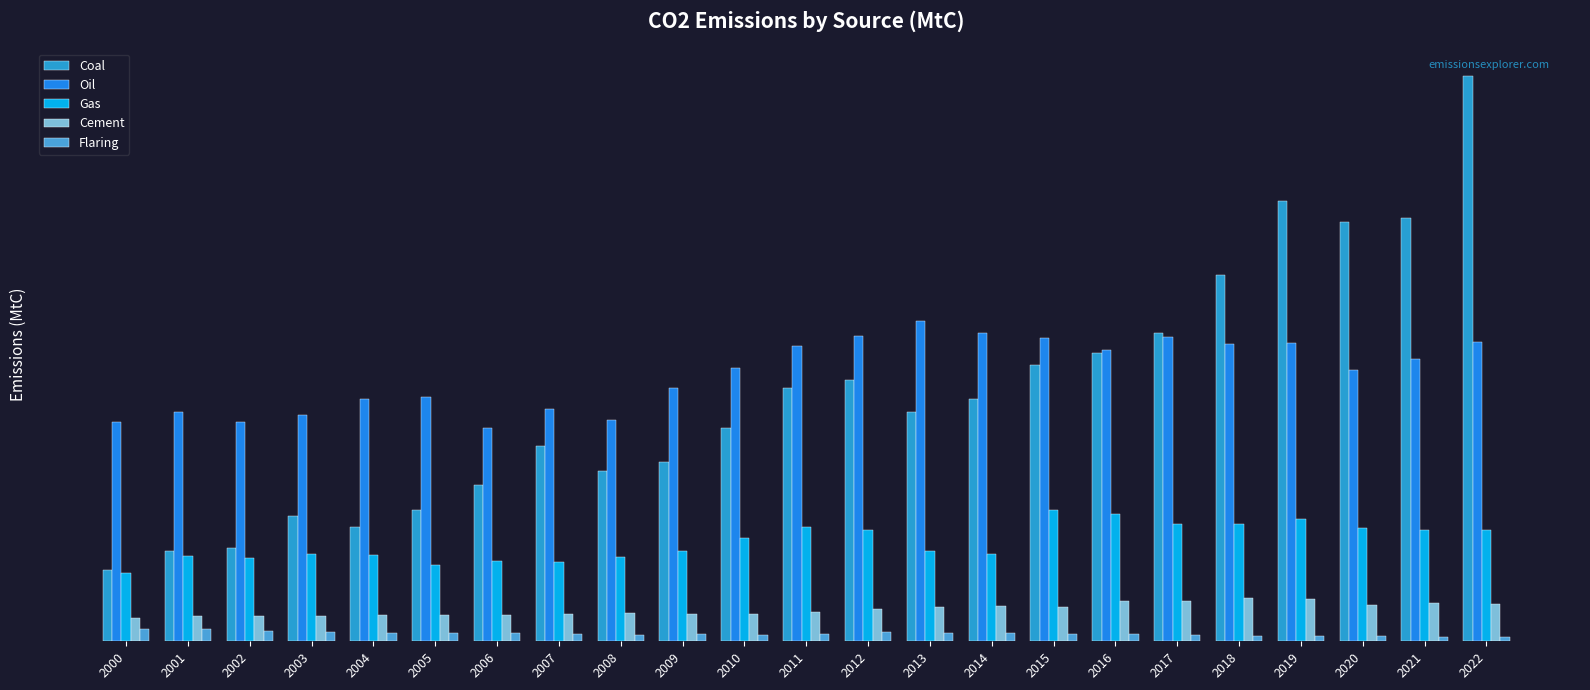

List the labels in order of Oil value, smallest first.

2006, 2000, 2002, 2008, 2003, 2001, 2007, 2004, 2005, 2009, 2020, 2010, 2021, 2016, 2011, 2018, 2019, 2022, 2015, 2017, 2012, 2014, 2013